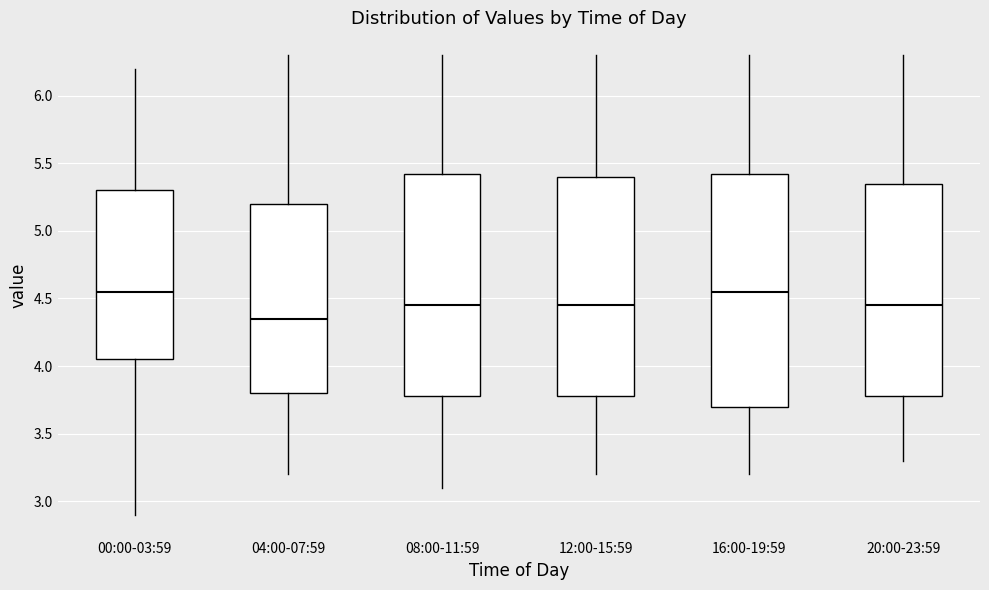

Where does the lower whisker of the box for 08:00-11:59 end on the y-axis? The values are not printed on the chart, so give them approximately, as read against the axis.

3.10